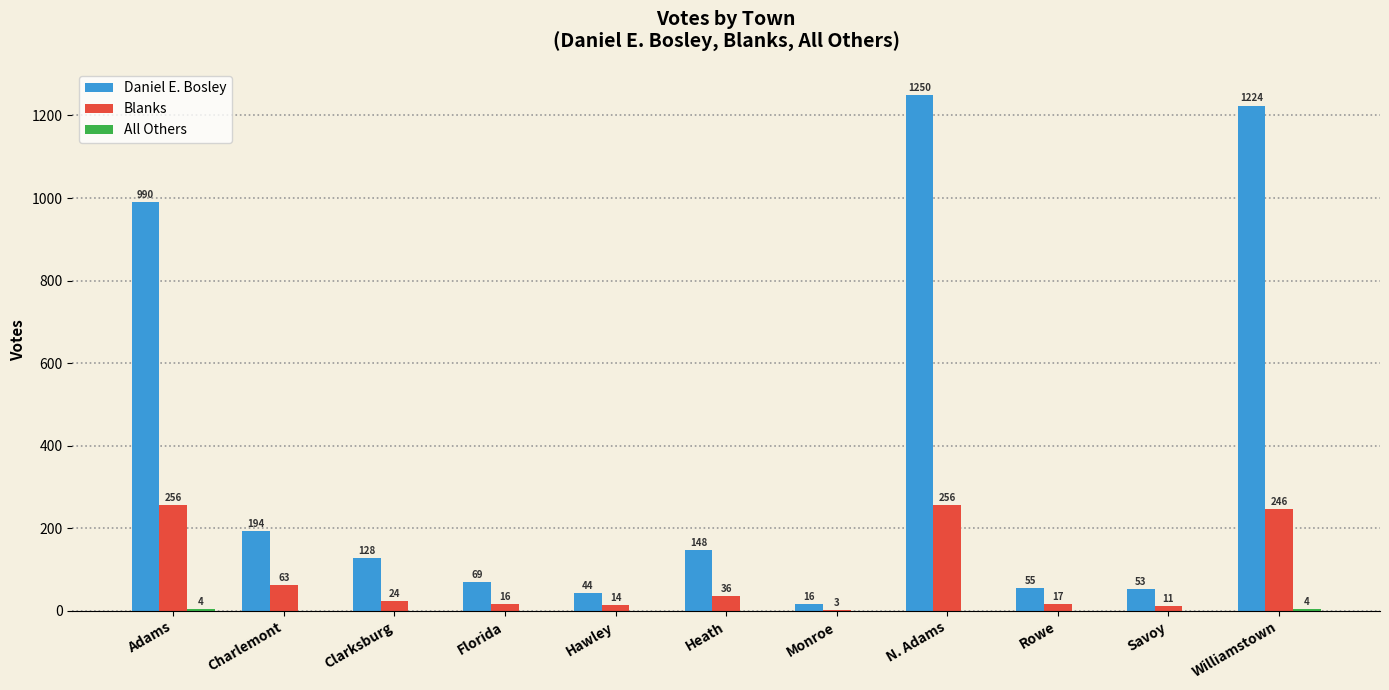

What is the sum of the Blanks values at Charlemont and Monroe?

66